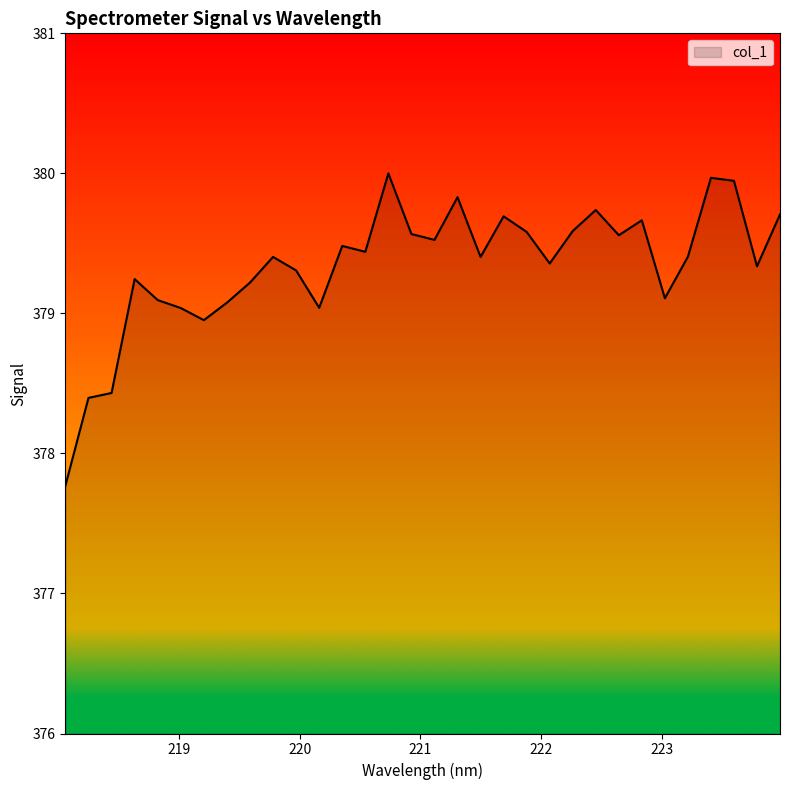

What is the difference between the maximum and minimum values?

2.2